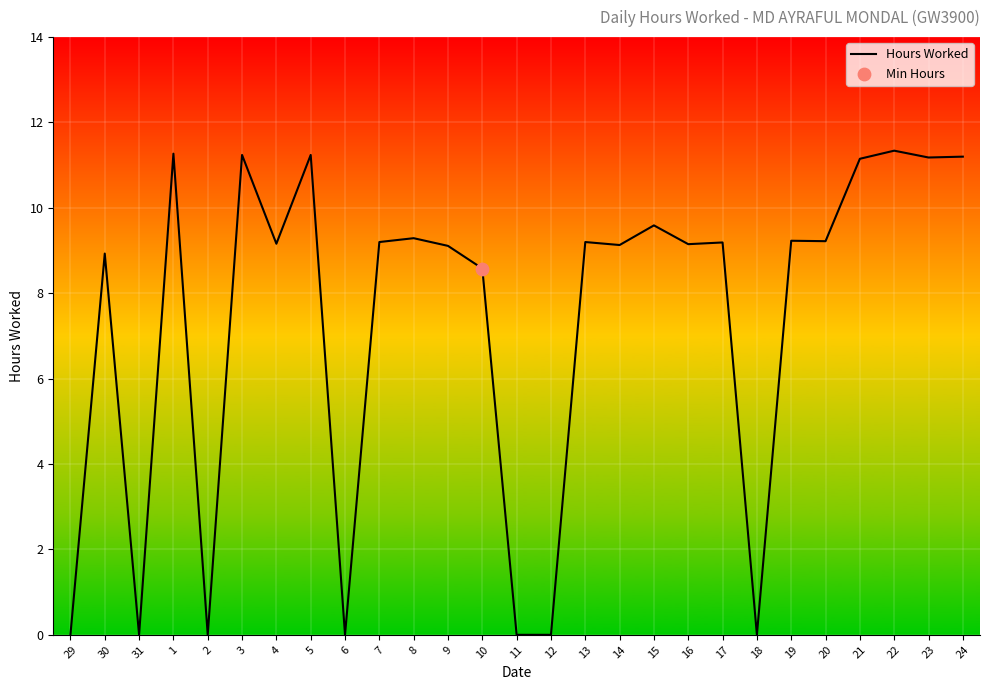

Between 21 and 16, which is larger?

21